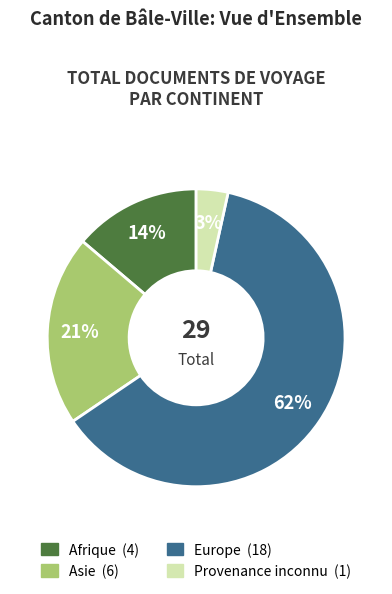

Is there a majority slice in this chart?

Yes